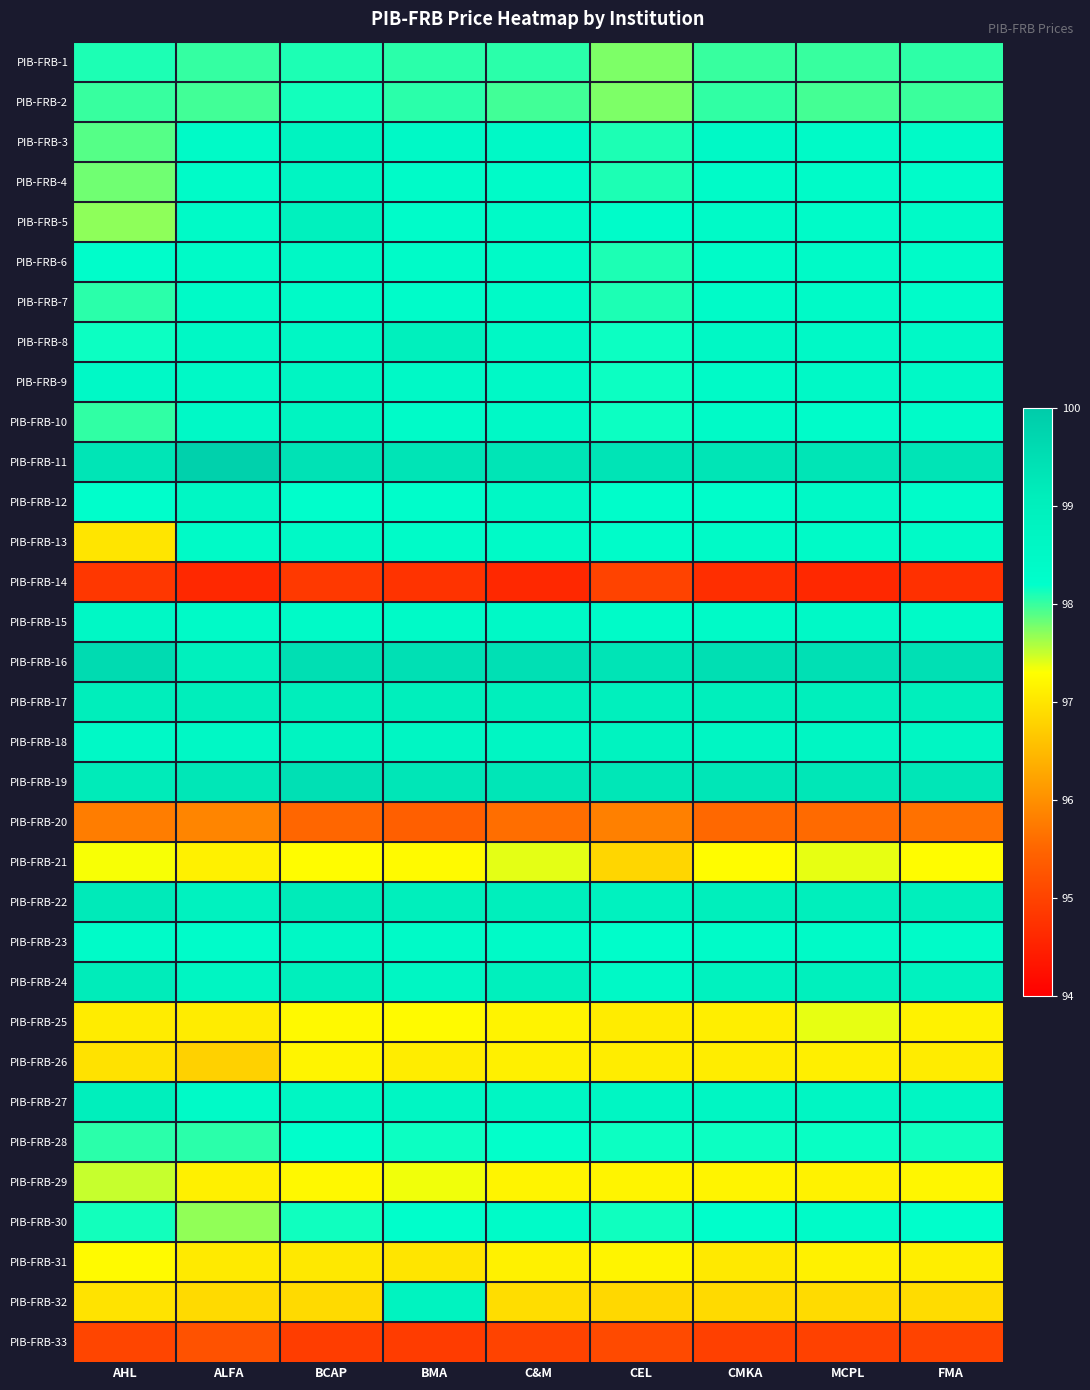

Reading left to right, extract all data points from this chart.

PIB-FRB-1: AHL=98.1	ALFA=98.0	BCAP=98.1	BMA=98.0	C&M=98.0	CEL=97.8	CMKA=98.0	MCPL=98.0	FMA=98.0
PIB-FRB-2: AHL=98.0	ALFA=98.0	BCAP=98.1	BMA=98.0	C&M=98.0	CEL=97.8	CMKA=98.0	MCPL=98.0	FMA=98.0
PIB-FRB-3: AHL=97.9	ALFA=98.5	BCAP=98.8	BMA=98.5	C&M=98.5	CEL=98.1	CMKA=98.5	MCPL=98.5	FMA=98.4
PIB-FRB-4: AHL=97.8	ALFA=98.4	BCAP=98.7	BMA=98.4	C&M=98.4	CEL=98.1	CMKA=98.4	MCPL=98.4	FMA=98.3
PIB-FRB-5: AHL=97.7	ALFA=98.4	BCAP=98.9	BMA=98.3	C&M=98.4	CEL=98.3	CMKA=98.5	MCPL=98.4	FMA=98.4
PIB-FRB-6: AHL=98.3	ALFA=98.4	BCAP=98.6	BMA=98.4	C&M=98.4	CEL=98.1	CMKA=98.4	MCPL=98.4	FMA=98.4
PIB-FRB-7: AHL=98.0	ALFA=98.4	BCAP=98.4	BMA=98.3	C&M=98.4	CEL=98.1	CMKA=98.4	MCPL=98.4	FMA=98.3
PIB-FRB-8: AHL=98.2	ALFA=98.5	BCAP=98.6	BMA=99.0	C&M=98.5	CEL=98.2	CMKA=98.5	MCPL=98.5	FMA=98.5
PIB-FRB-9: AHL=98.5	ALFA=98.5	BCAP=98.7	BMA=98.5	C&M=98.5	CEL=98.2	CMKA=98.5	MCPL=98.5	FMA=98.5
PIB-FRB-10: AHL=98.0	ALFA=98.5	BCAP=98.7	BMA=98.4	C&M=98.5	CEL=98.2	CMKA=98.4	MCPL=98.3	FMA=98.4
PIB-FRB-11: AHL=99.3	ALFA=99.8	BCAP=99.4	BMA=99.3	C&M=99.3	CEL=99.3	CMKA=99.3	MCPL=99.3	FMA=99.3
PIB-FRB-12: AHL=98.2	ALFA=98.6	BCAP=98.2	BMA=98.3	C&M=98.5	CEL=98.3	CMKA=98.3	MCPL=98.5	FMA=98.3
PIB-FRB-13: AHL=97.0	ALFA=98.4	BCAP=98.5	BMA=98.4	C&M=98.4	CEL=98.3	CMKA=98.4	MCPL=98.4	FMA=98.4
PIB-FRB-14: AHL=94.8	ALFA=94.6	BCAP=94.8	BMA=94.8	C&M=94.6	CEL=95.0	CMKA=94.7	MCPL=94.6	FMA=94.7
PIB-FRB-15: AHL=98.5	ALFA=98.5	BCAP=98.5	BMA=98.5	C&M=98.5	CEL=98.4	CMKA=98.5	MCPL=98.5	FMA=98.5
PIB-FRB-16: AHL=99.6	ALFA=99.0	BCAP=99.5	BMA=99.5	C&M=99.5	CEL=99.3	CMKA=99.5	MCPL=99.5	FMA=99.5
PIB-FRB-17: AHL=99.0	ALFA=99.0	BCAP=99.1	BMA=99.0	C&M=99.0	CEL=99.0	CMKA=99.0	MCPL=99.0	FMA=99.0
PIB-FRB-18: AHL=98.5	ALFA=98.5	BCAP=98.8	BMA=98.7	C&M=98.7	CEL=98.8	CMKA=98.7	MCPL=98.7	FMA=98.7
PIB-FRB-19: AHL=99.2	ALFA=99.3	BCAP=99.5	BMA=99.3	C&M=99.3	CEL=99.3	CMKA=99.3	MCPL=99.3	FMA=99.3
PIB-FRB-20: AHL=95.8	ALFA=95.9	BCAP=95.5	BMA=95.4	C&M=95.6	CEL=95.8	CMKA=95.5	MCPL=95.5	FMA=95.6
PIB-FRB-21: AHL=97.3	ALFA=97.2	BCAP=97.3	BMA=97.2	C&M=97.4	CEL=96.8	CMKA=97.3	MCPL=97.4	FMA=97.3
PIB-FRB-22: AHL=99.2	ALFA=98.9	BCAP=99.2	BMA=99.0	C&M=99.0	CEL=98.9	CMKA=99.0	MCPL=99.0	FMA=99.0
PIB-FRB-23: AHL=98.4	ALFA=98.3	BCAP=98.5	BMA=98.5	C&M=98.4	CEL=98.3	CMKA=98.4	MCPL=98.4	FMA=98.4
PIB-FRB-24: AHL=99.1	ALFA=98.7	BCAP=99.0	BMA=98.7	C&M=99.0	CEL=98.5	CMKA=98.8	MCPL=99.0	FMA=98.8
PIB-FRB-25: AHL=97.1	ALFA=97.1	BCAP=97.2	BMA=97.2	C&M=97.2	CEL=97.1	CMKA=97.1	MCPL=97.4	FMA=97.2
PIB-FRB-26: AHL=97.0	ALFA=96.8	BCAP=97.2	BMA=97.1	C&M=97.1	CEL=97.1	CMKA=97.1	MCPL=97.1	FMA=97.1
PIB-FRB-27: AHL=99.0	ALFA=98.4	BCAP=98.7	BMA=98.7	C&M=98.7	CEL=98.7	CMKA=98.7	MCPL=98.7	FMA=98.7
PIB-FRB-28: AHL=98.0	ALFA=98.0	BCAP=98.2	BMA=98.2	C&M=98.2	CEL=98.2	CMKA=98.2	MCPL=98.2	FMA=98.1
PIB-FRB-29: AHL=97.5	ALFA=97.1	BCAP=97.2	BMA=97.3	C&M=97.2	CEL=97.2	CMKA=97.2	MCPL=97.2	FMA=97.2
PIB-FRB-30: AHL=98.1	ALFA=97.7	BCAP=98.1	BMA=98.2	C&M=98.4	CEL=98.1	CMKA=98.2	MCPL=98.4	FMA=98.2
PIB-FRB-31: AHL=97.2	ALFA=97.1	BCAP=97.0	BMA=97.0	C&M=97.2	CEL=97.2	CMKA=97.0	MCPL=97.2	FMA=97.1
PIB-FRB-32: AHL=97.0	ALFA=96.9	BCAP=96.9	BMA=98.8	C&M=96.9	CEL=96.8	CMKA=96.9	MCPL=96.9	FMA=96.9
PIB-FRB-33: AHL=95.0	ALFA=95.2	BCAP=94.9	BMA=94.9	C&M=95.0	CEL=95.1	CMKA=95.0	MCPL=95.0	FMA=95.0